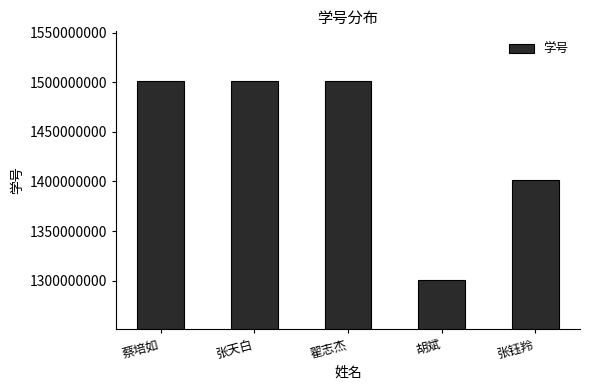

What is the value of the 4th bar from the left?

1301110903